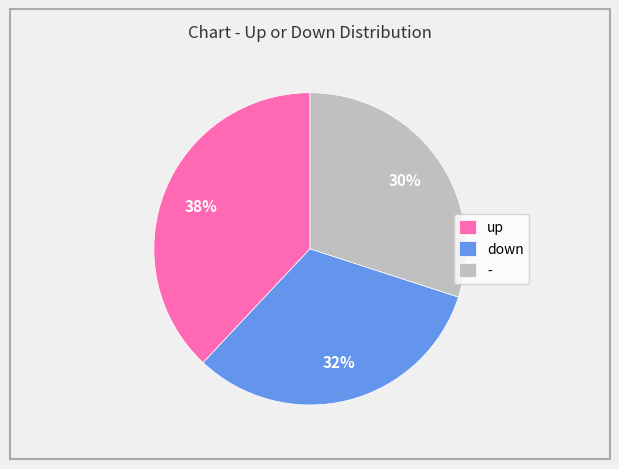

How many segments does this pie chart have?

3